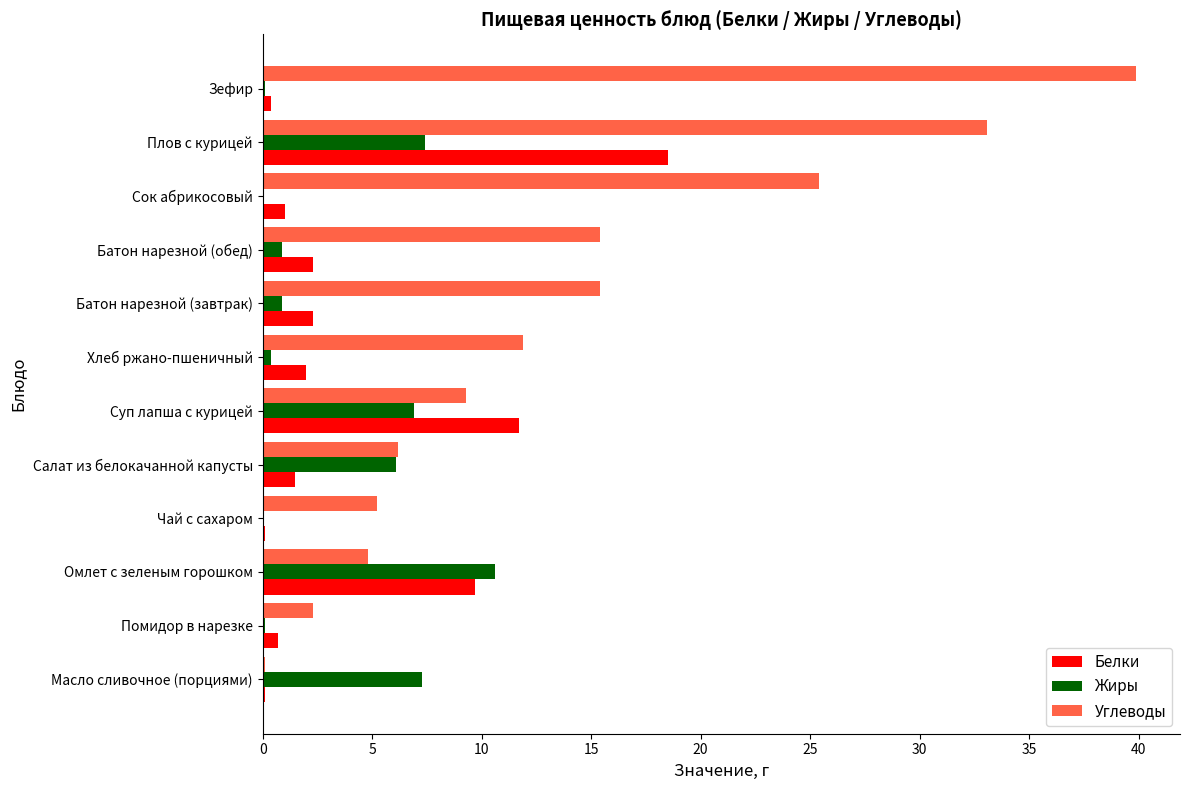

What is the greatest value displayed?

39.9